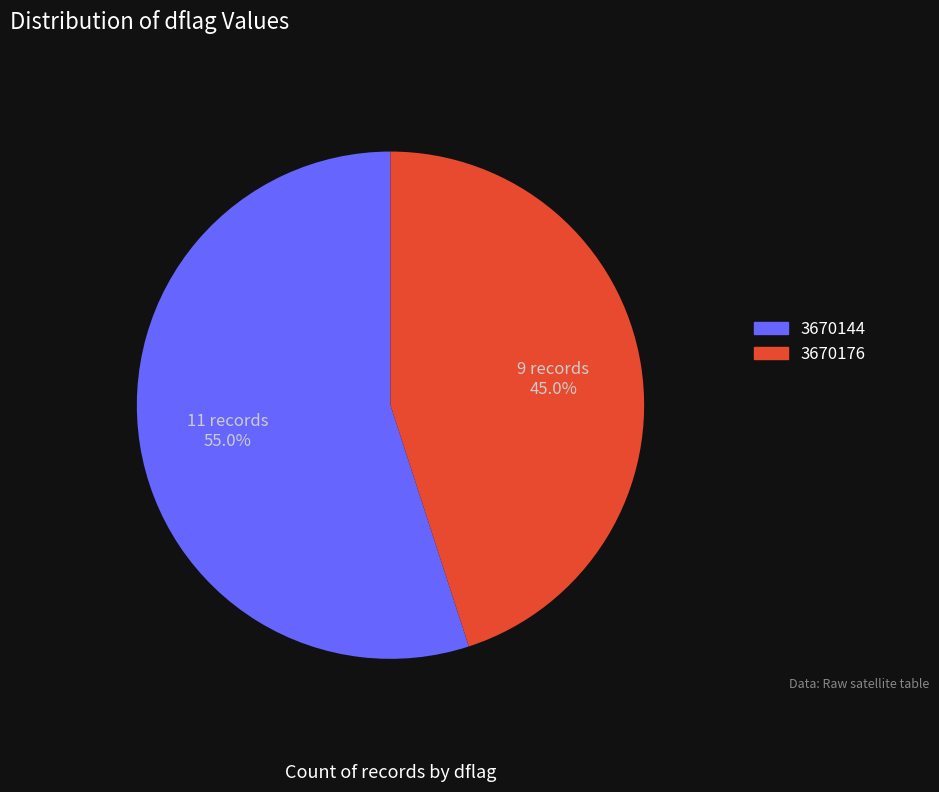

Does 3670144 represent more than half of the total?

Yes